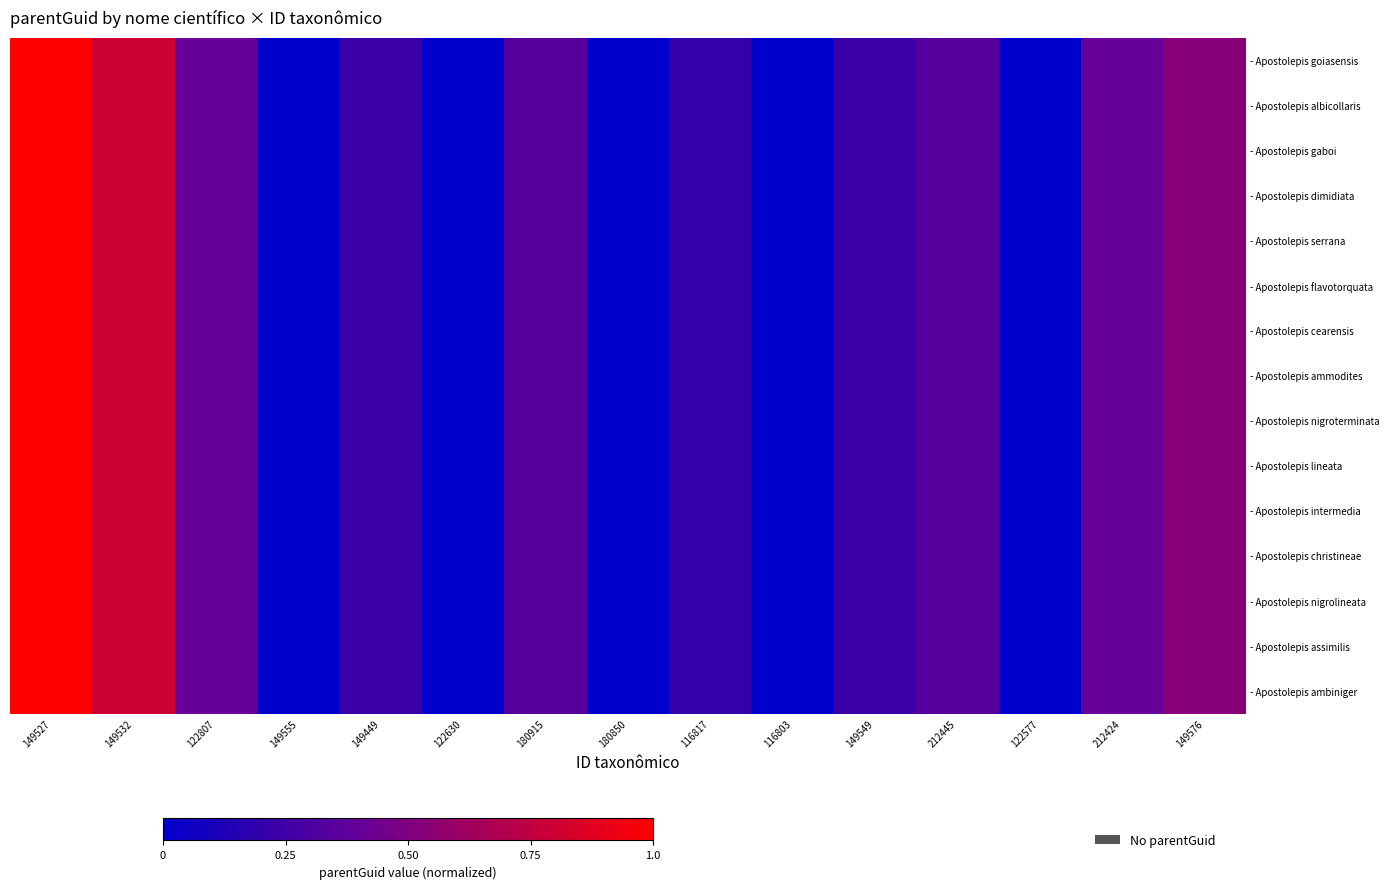

Count the number of data series in this chart.

15